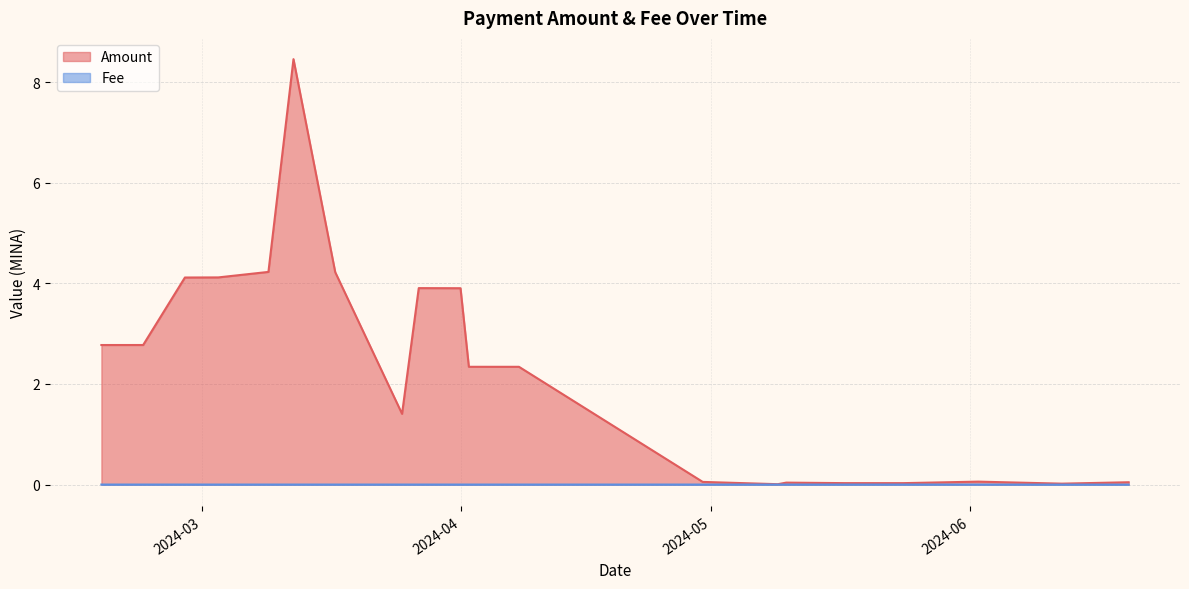

What is the spread (max minus min) of values at 2024-02-28?

4.1